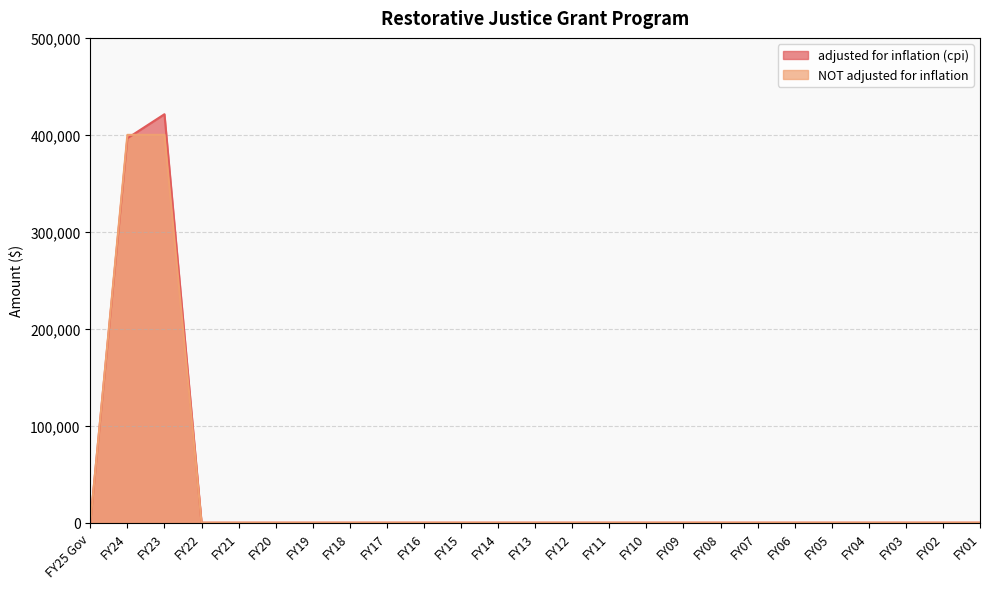

Where is NOT adjusted for inflation nearest to the value 200000?

FY25 Gov